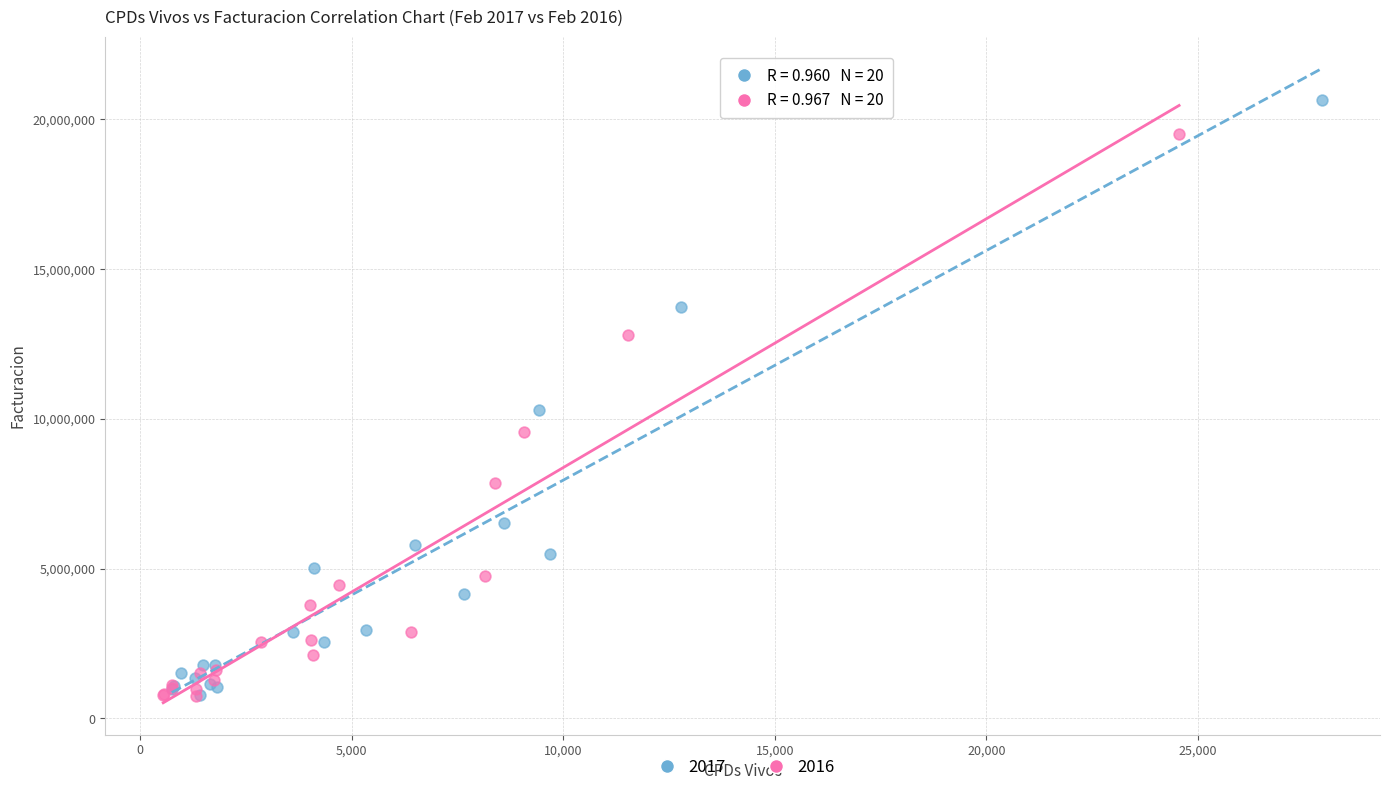

Which series has the widest spread of Y values?

2017